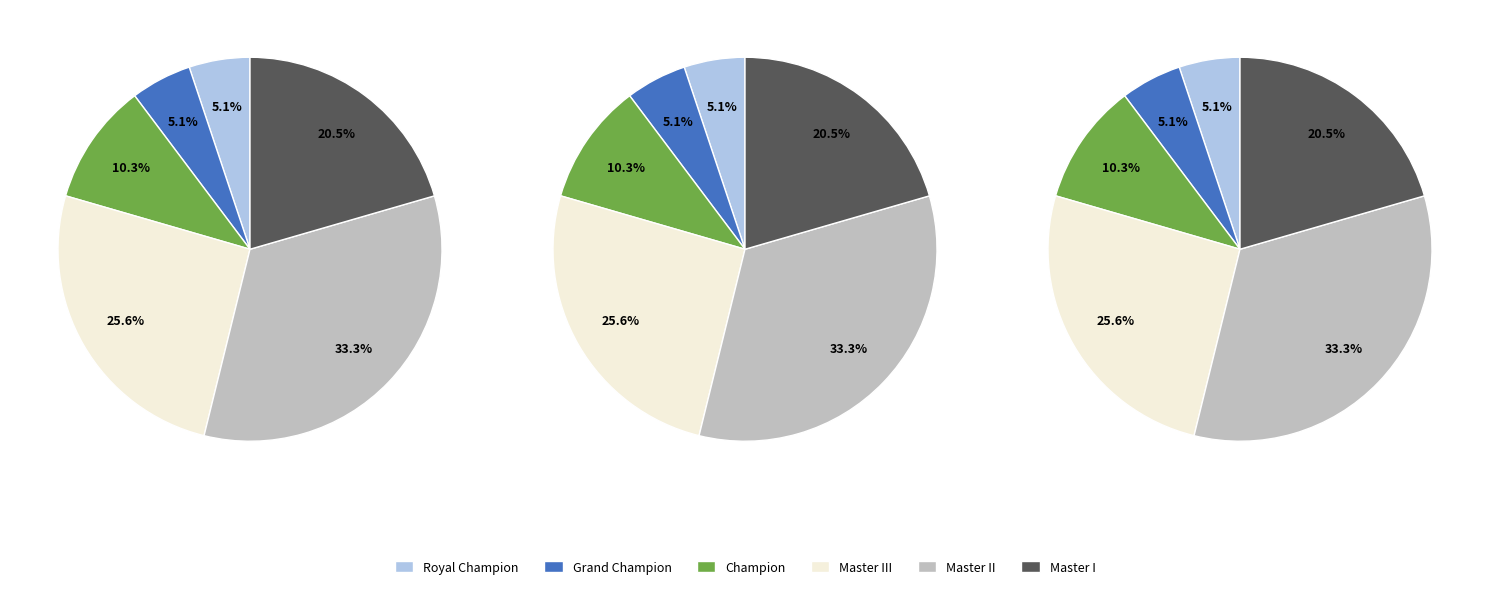

Which slice is the largest?

Master II